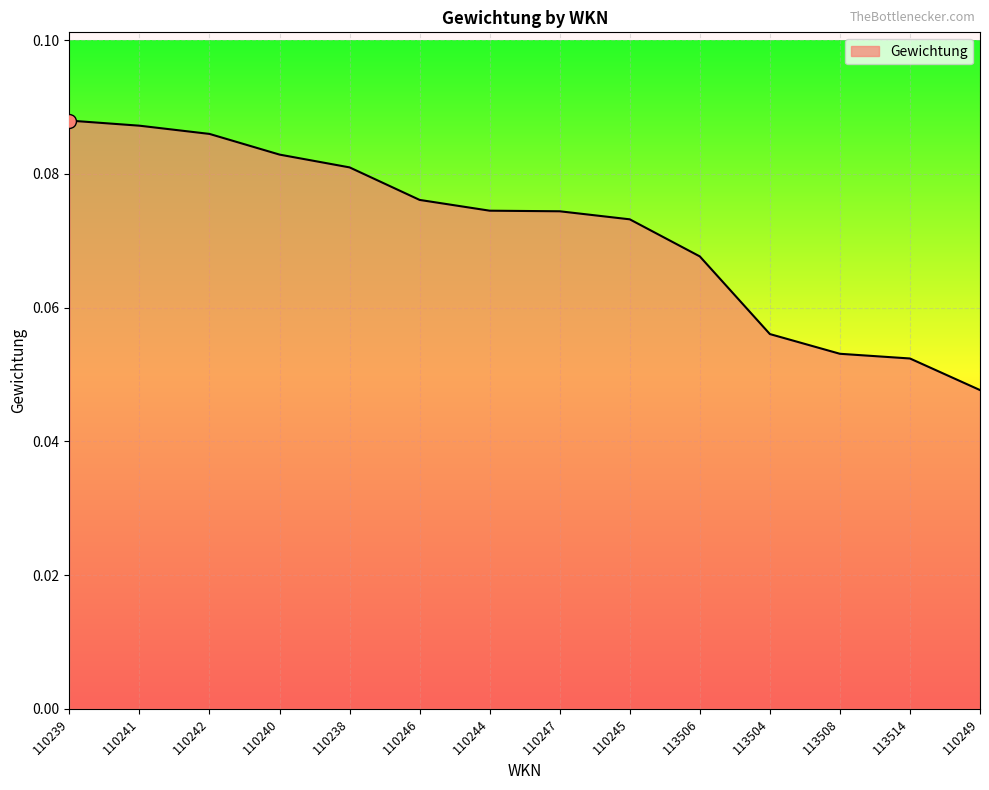

True or false: there are more than 2 points higher than both neighbors.

False